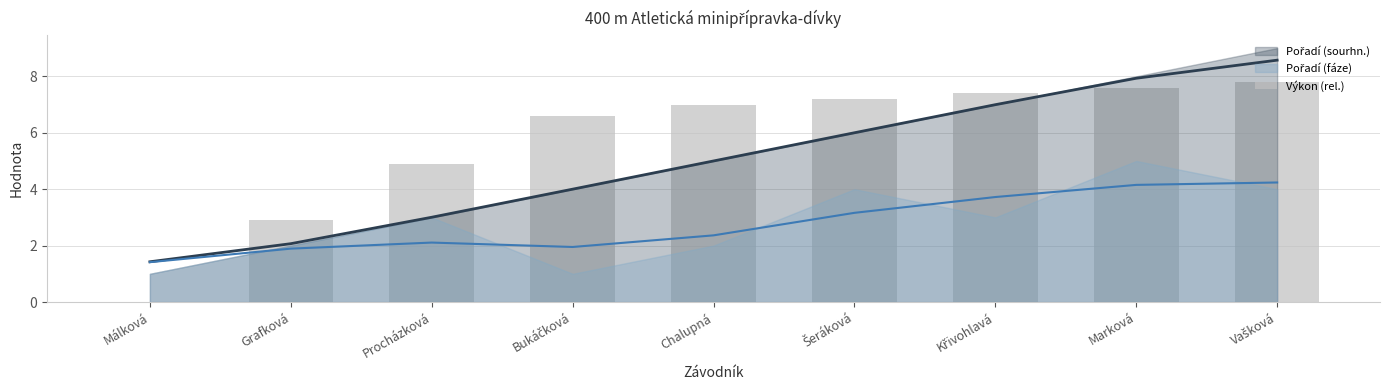

How many data points are less than 7?

4